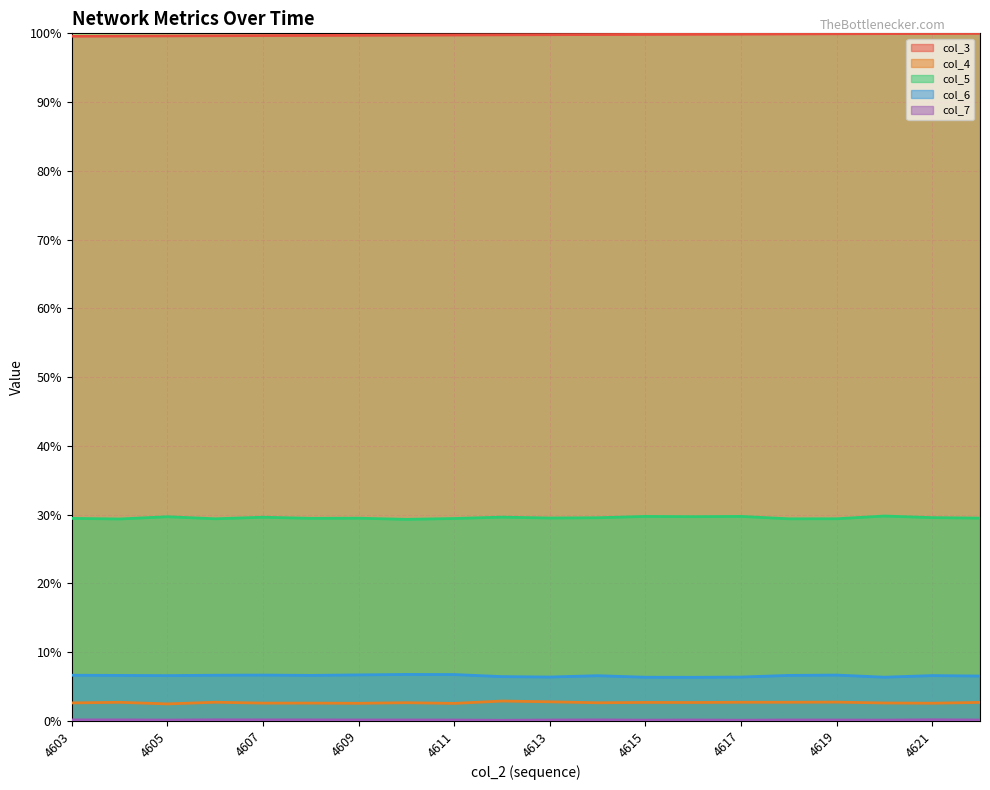

At how many categories does at least one series exceed 66?

20